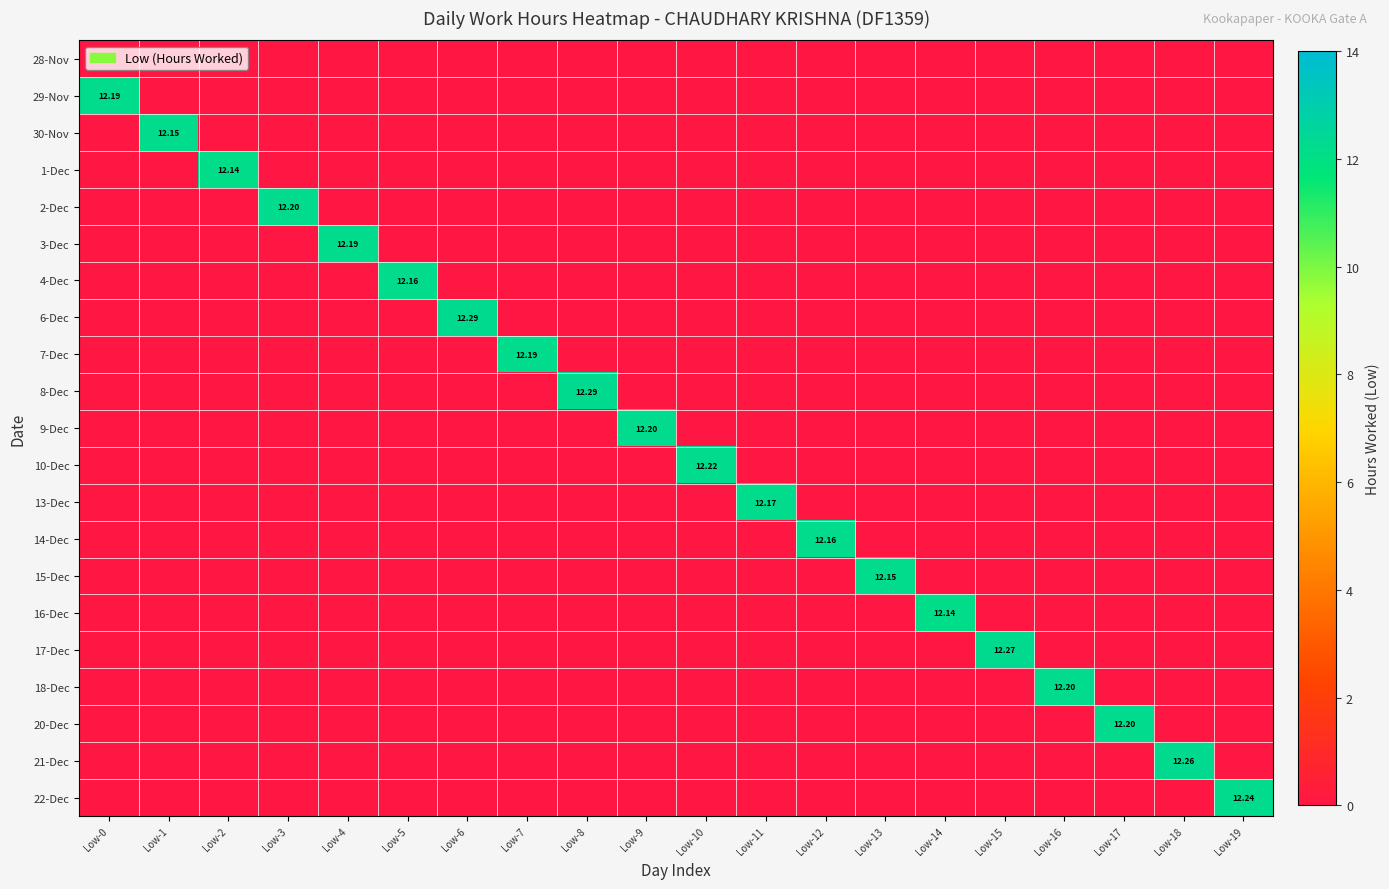

At which label is 7-Dec closest to 6?

Low-0